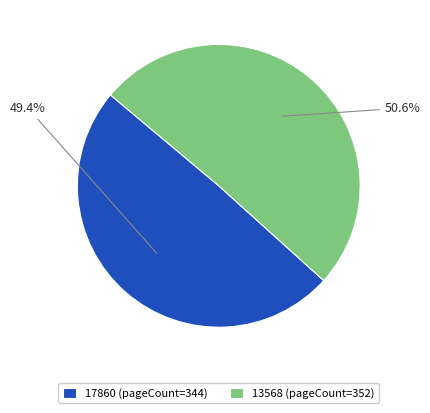

True or false: 17860 accounts for 49% of the total.

True